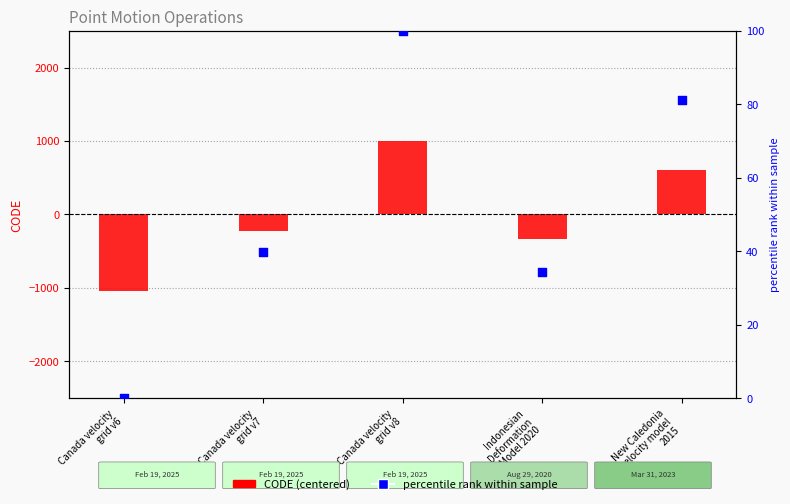

What is the total value across all series at Canada velocity
grid v8?

1094.2